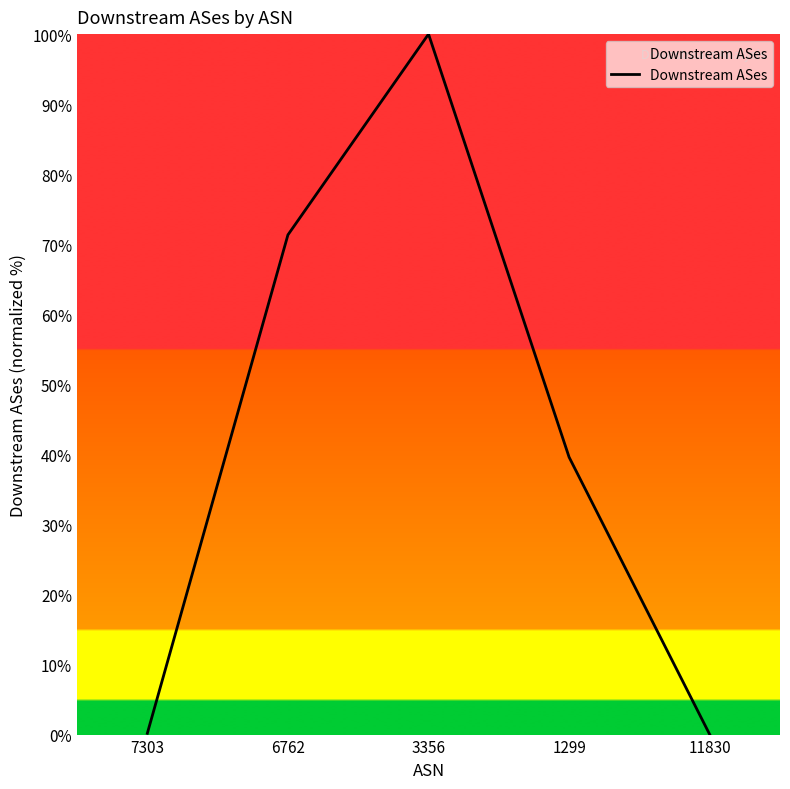

True or false: there are more than 0 points higher than both neighbors.

True